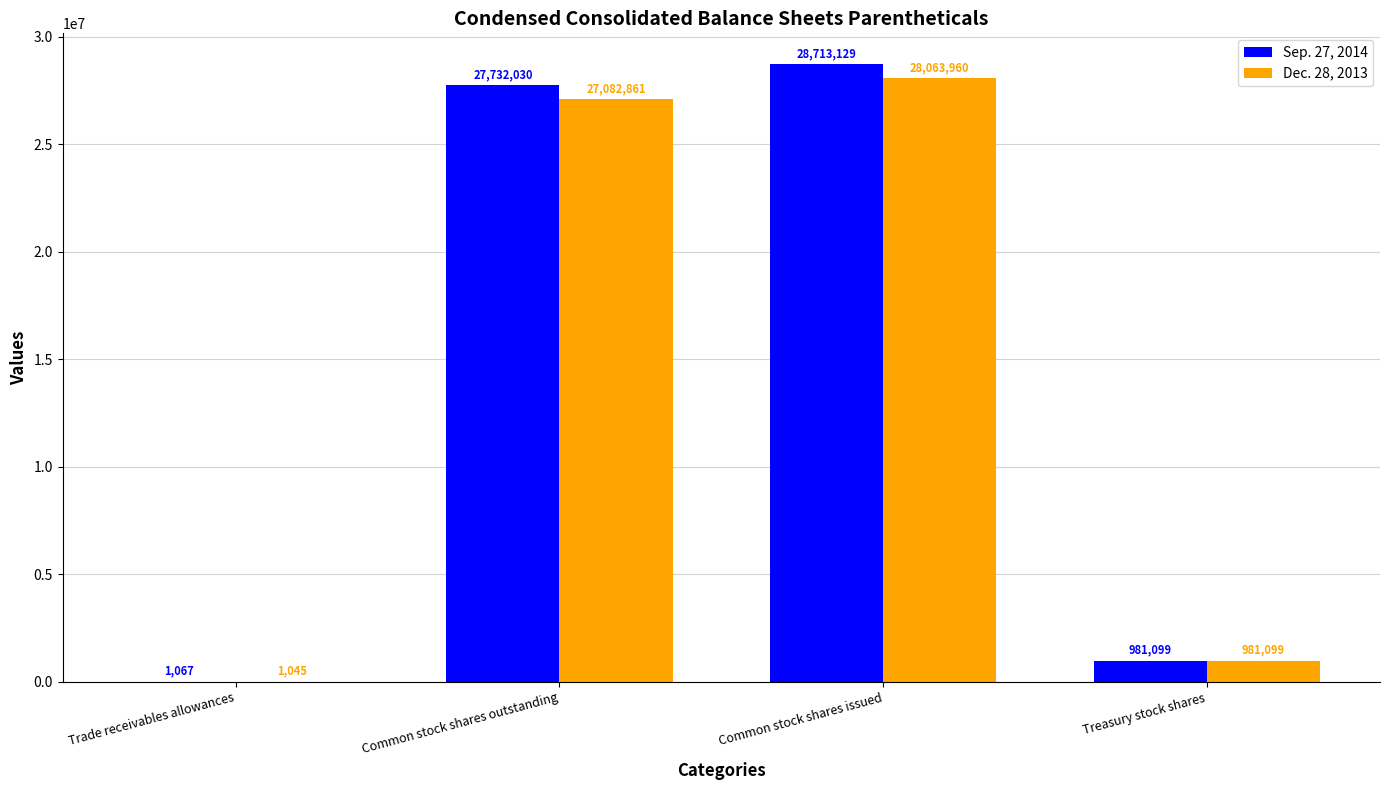

Reading left to right, extract all data points from this chart.

Sep. 27, 2014: Trade receivables allowances=1067	Common stock shares outstanding=27732030	Common stock shares issued=28713129	Treasury stock shares=981099
Dec. 28, 2013: Trade receivables allowances=1045	Common stock shares outstanding=27082861	Common stock shares issued=28063960	Treasury stock shares=981099